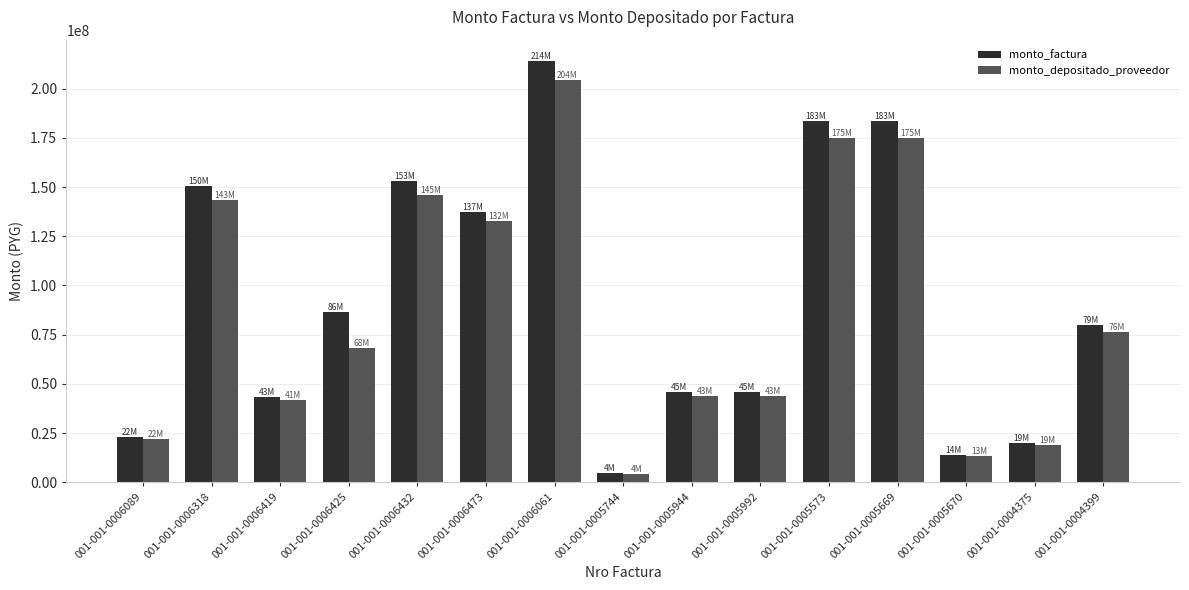

Which series has the widest spread of values?

monto_factura